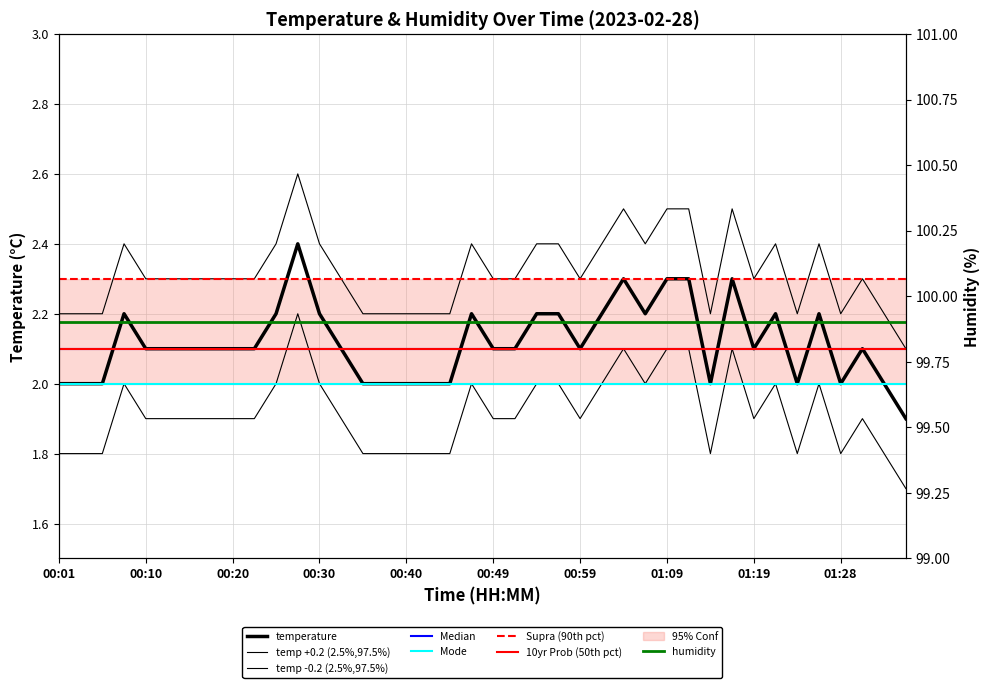

How many values are below 2?

1